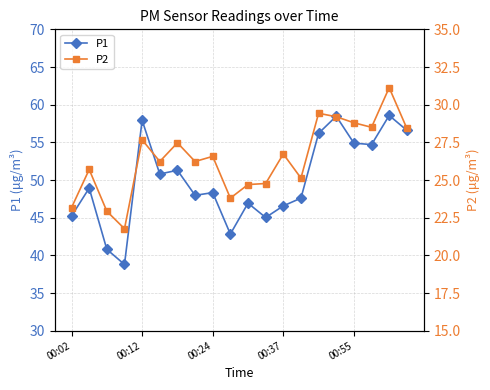

The value of P2 at 00:02 is 32.0. True or false?

False